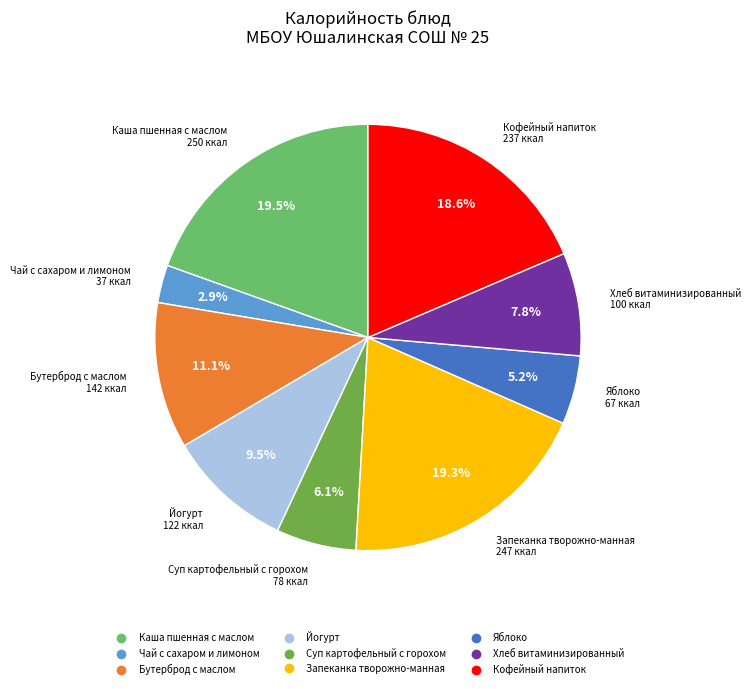

Does any single category account for the majority?

No